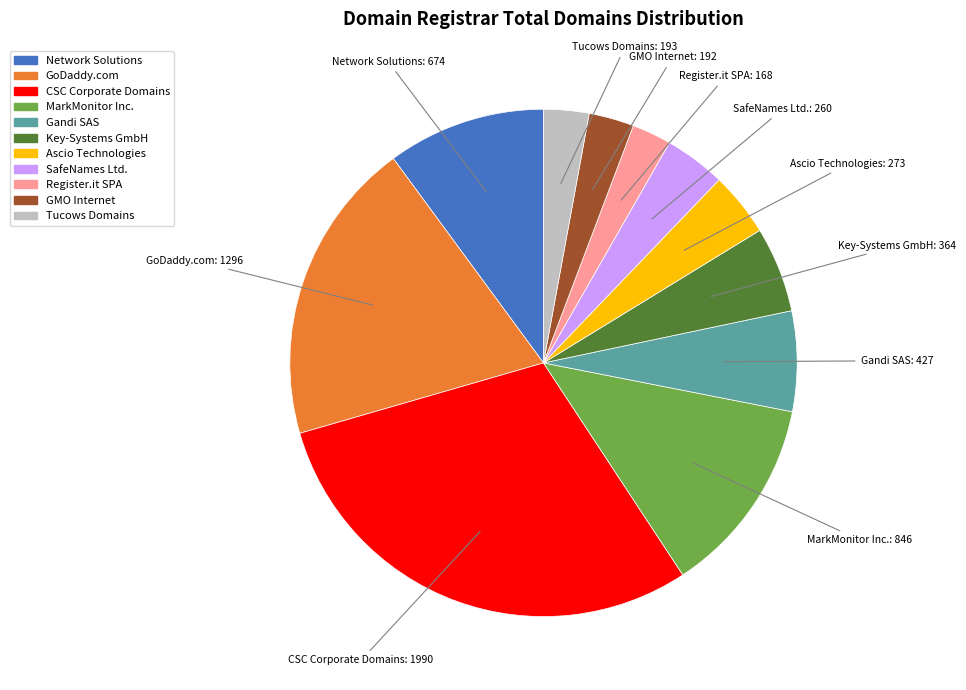

Does any single category account for the majority?

No